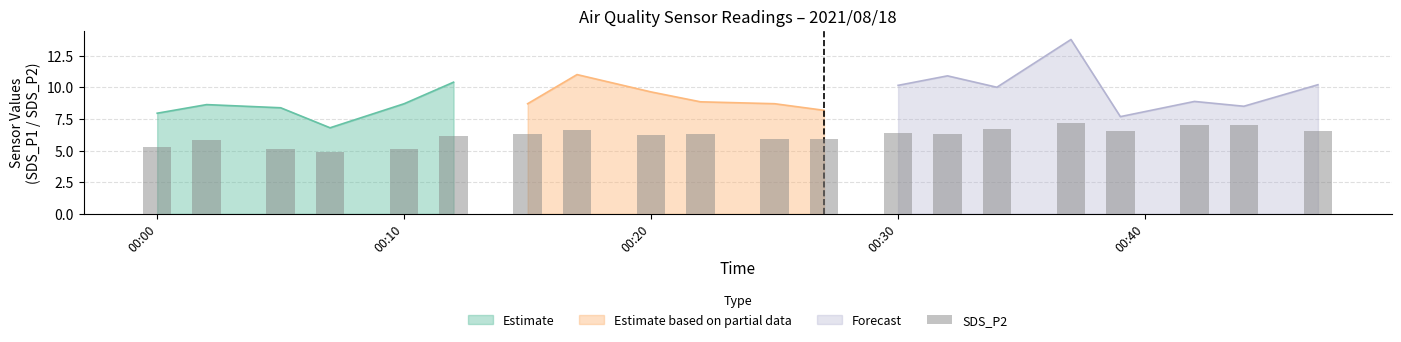

What is the highest value of the Estimate series?

10.4